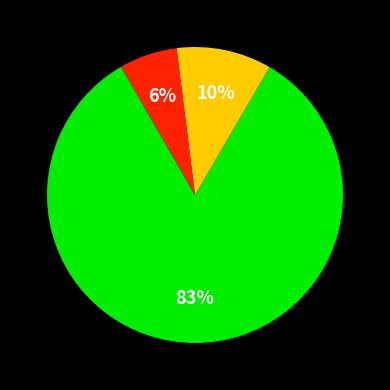

Is there a majority slice in this chart?

Yes